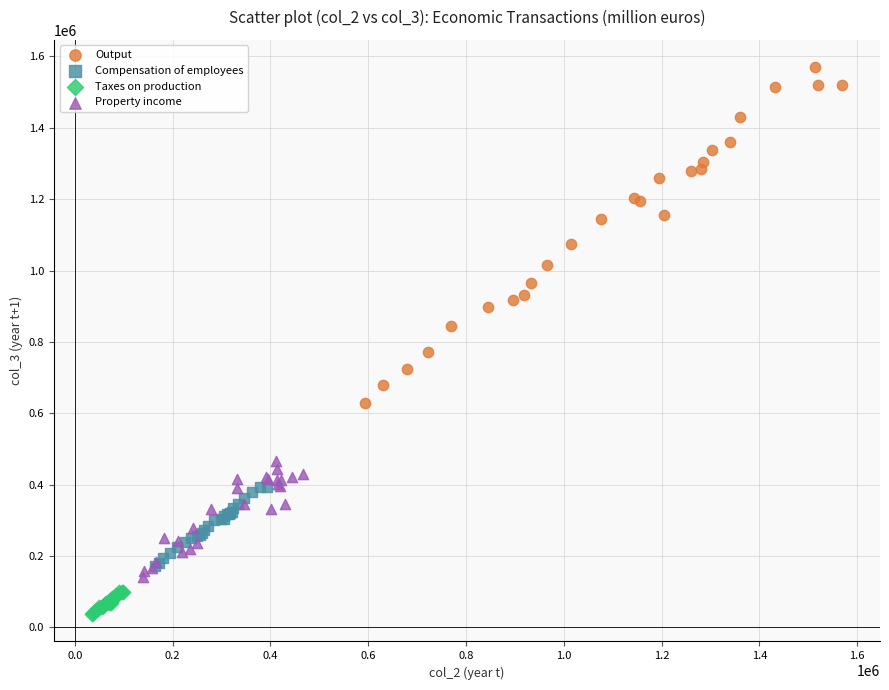

Which series reaches the maximum Y coordinate?

Output